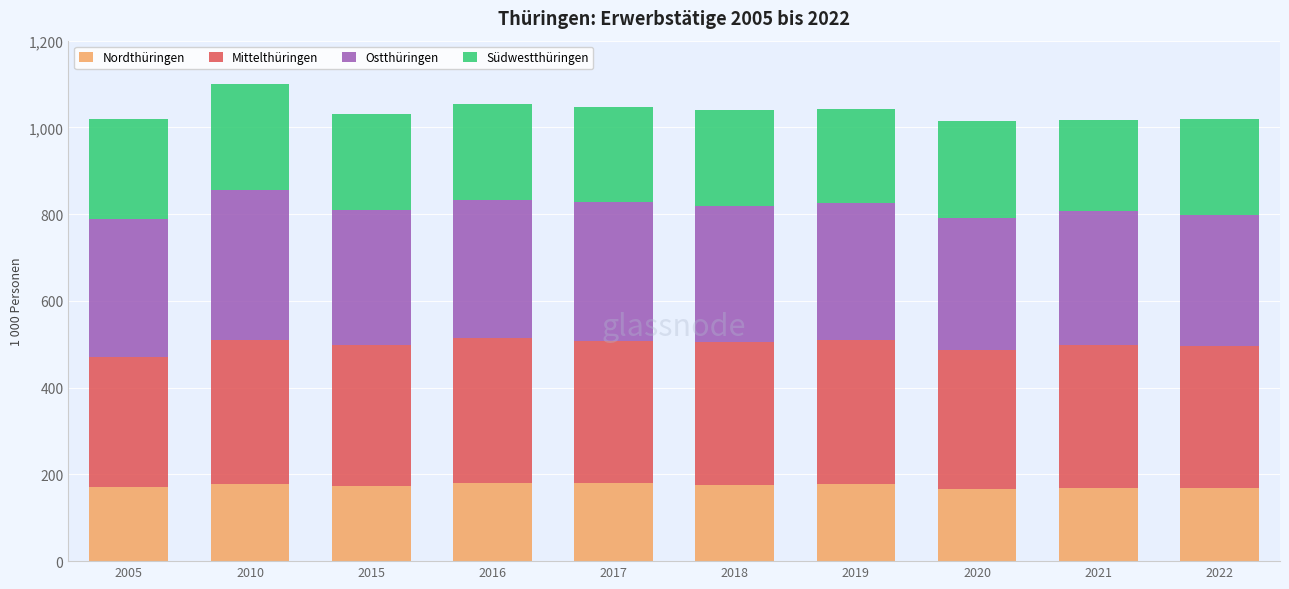

Is it true that Nordthüringen equals 173 at 2015?

True